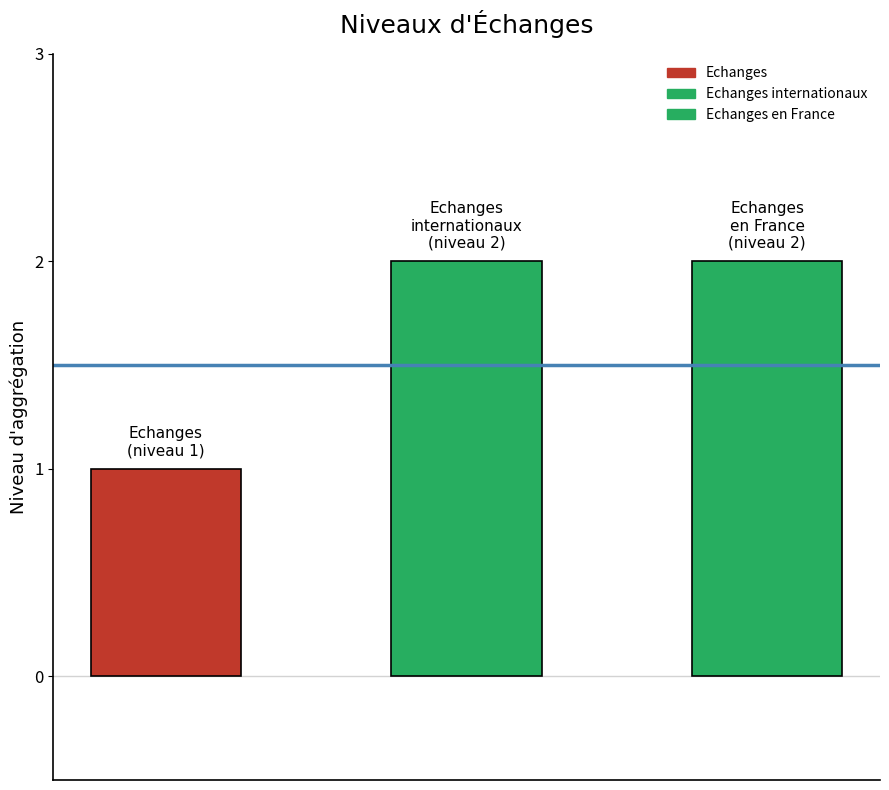

At which category does the chart reach its peak across all series?

Echanges internationaux